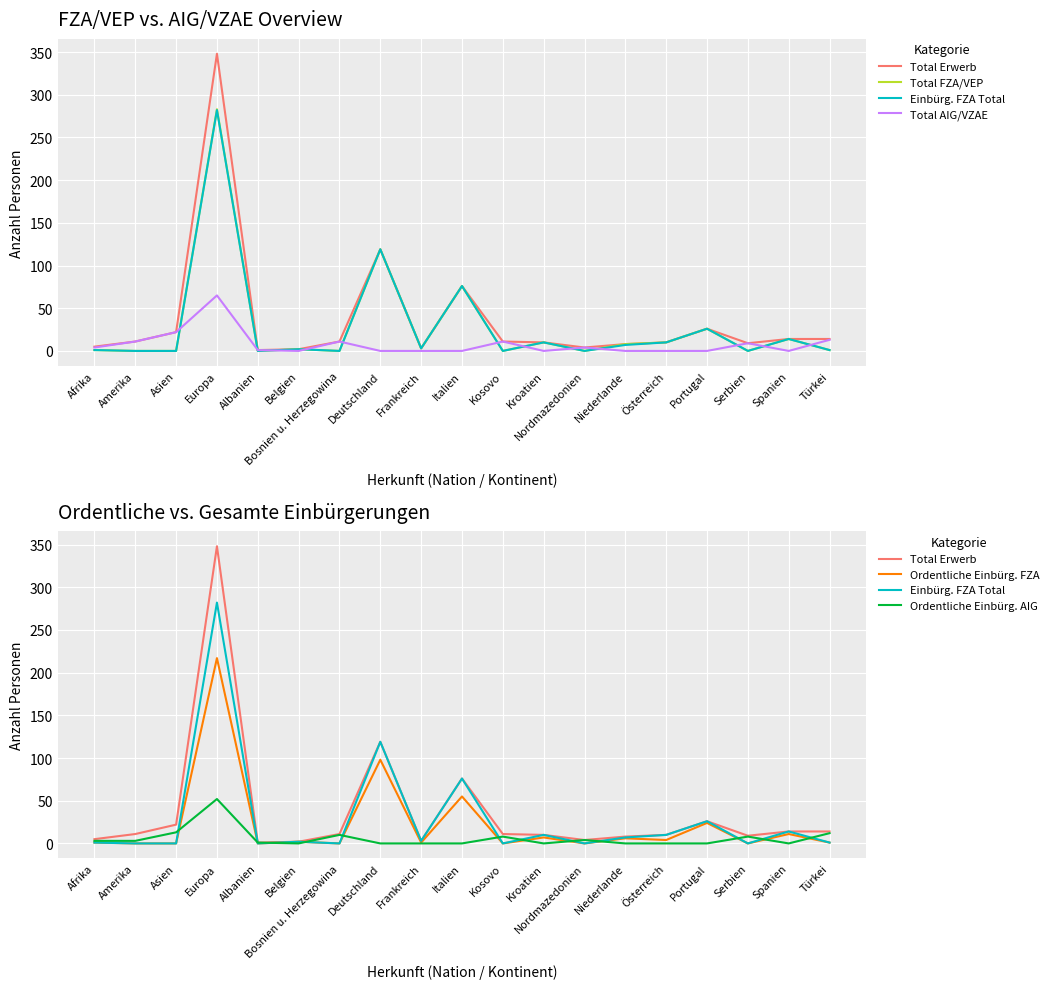

The Ordentliche Einbürg. FZA series shows 217 at Europa. True or false?

True